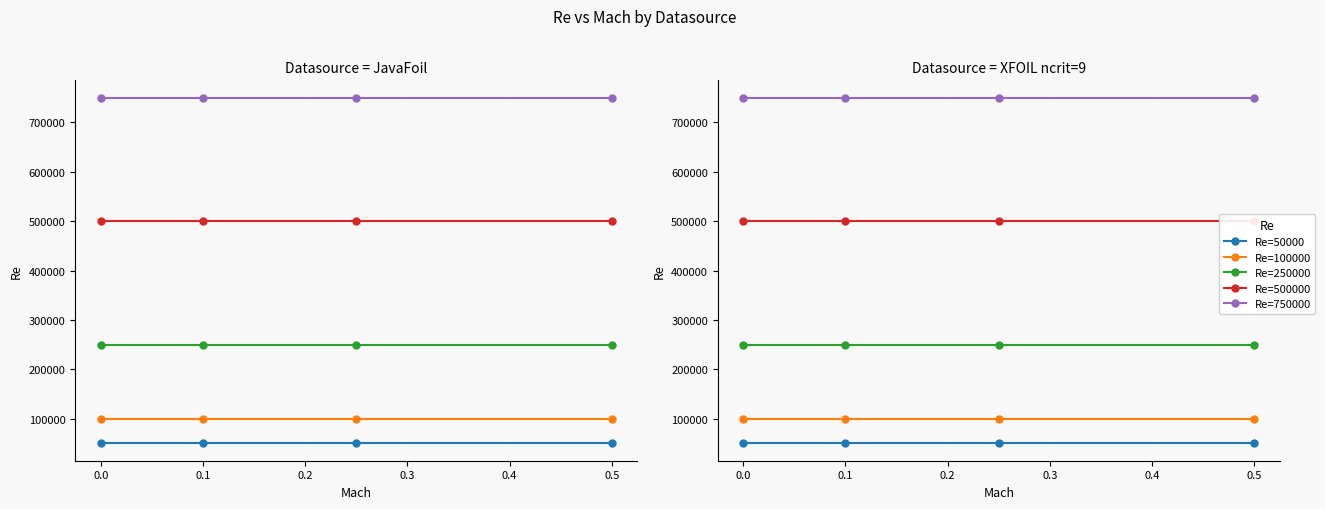

How many lines are shown in the chart?

5